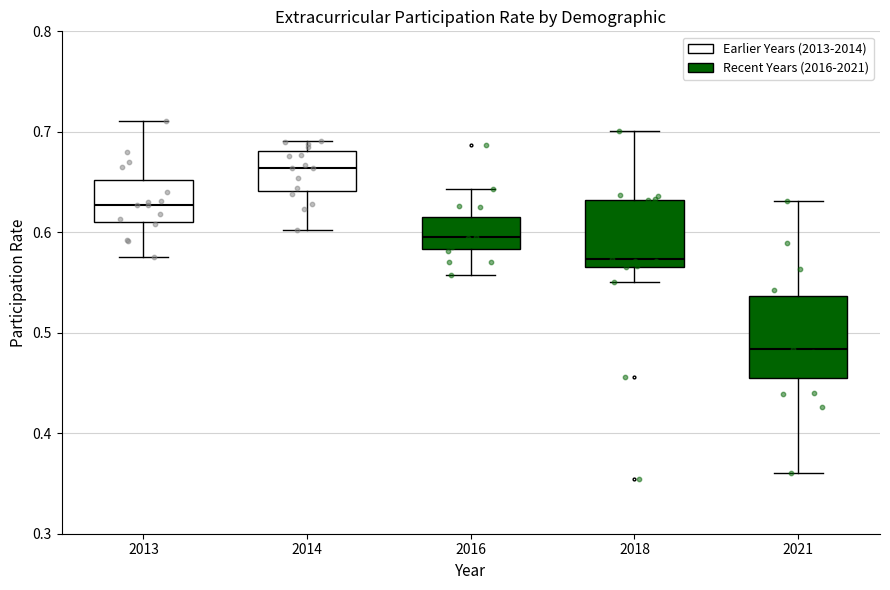

Where does the upper whisker of the box at x = 2018 end on the y-axis? The values are not printed on the chart, so give them approximately, as read against the axis.

0.70